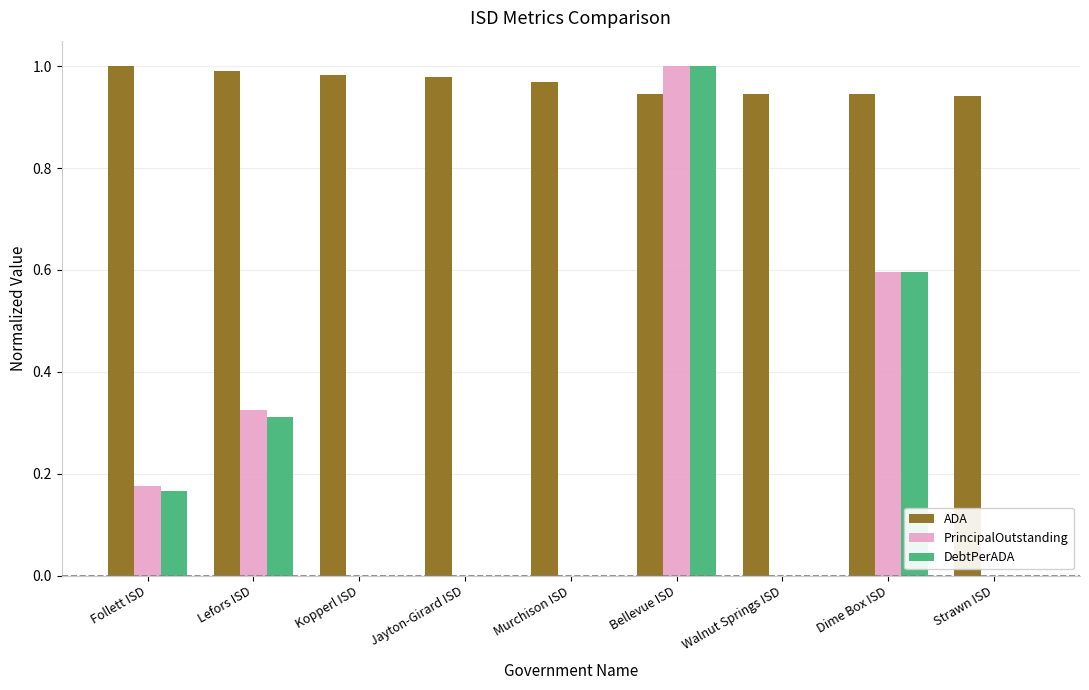

What is the sum of all PrincipalOutstanding values?

2.1